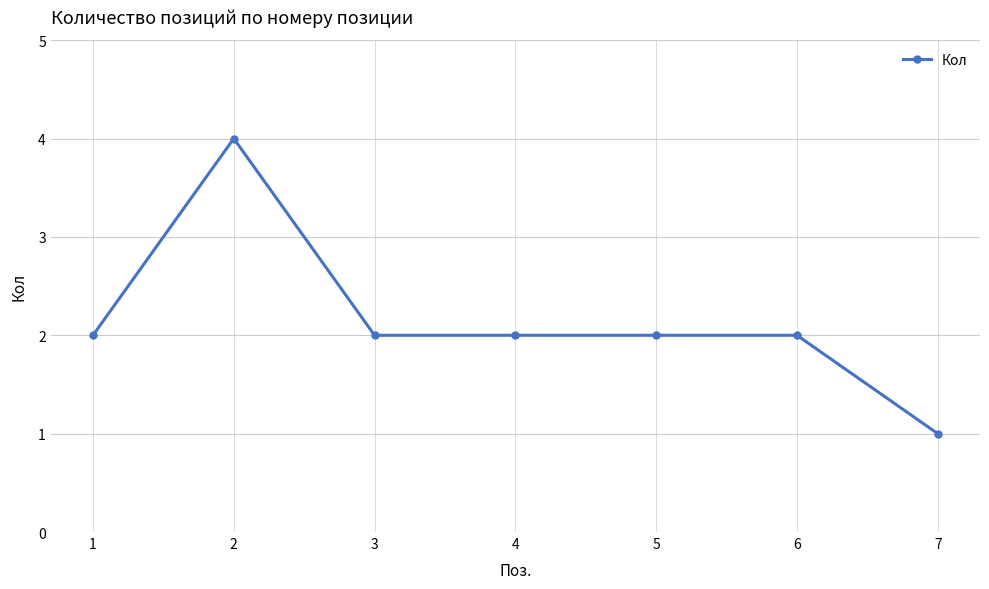

True or false: the data shows 1 at 7.

True